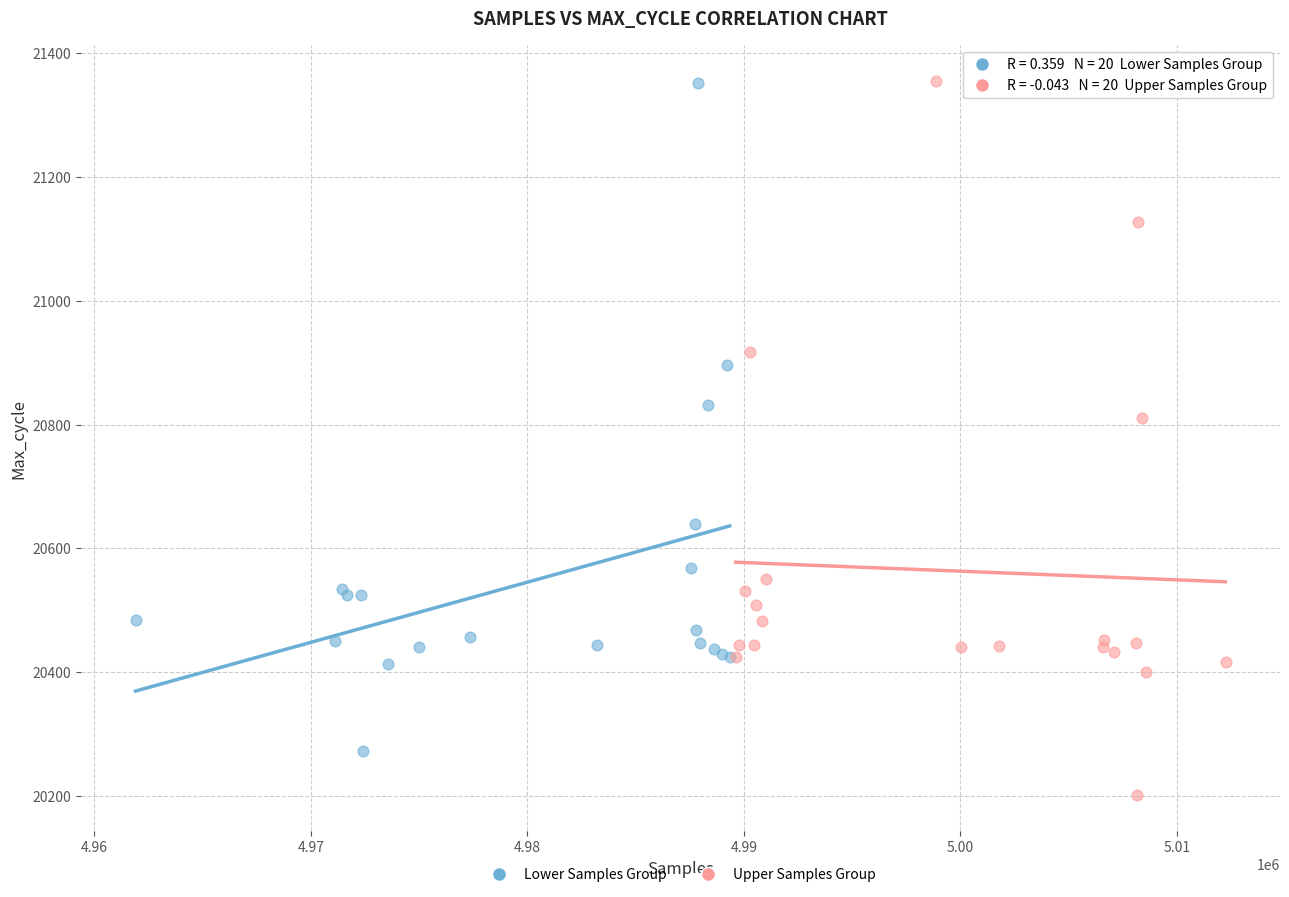

Which series has the widest spread of Y values?

Upper Samples Group